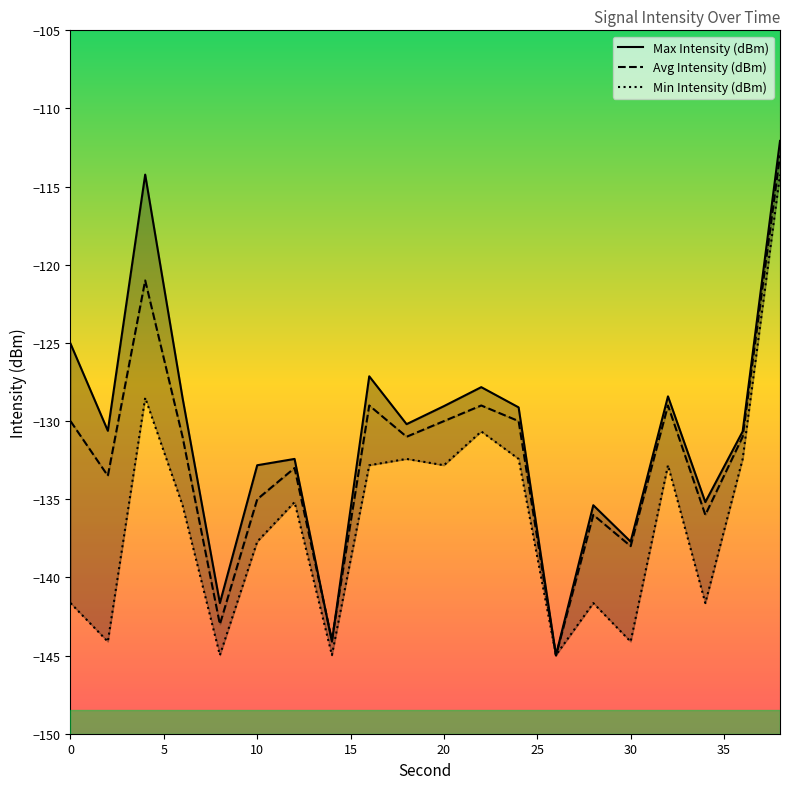

Which series has the largest range (max minus min)?

Max Intensity (dBm)